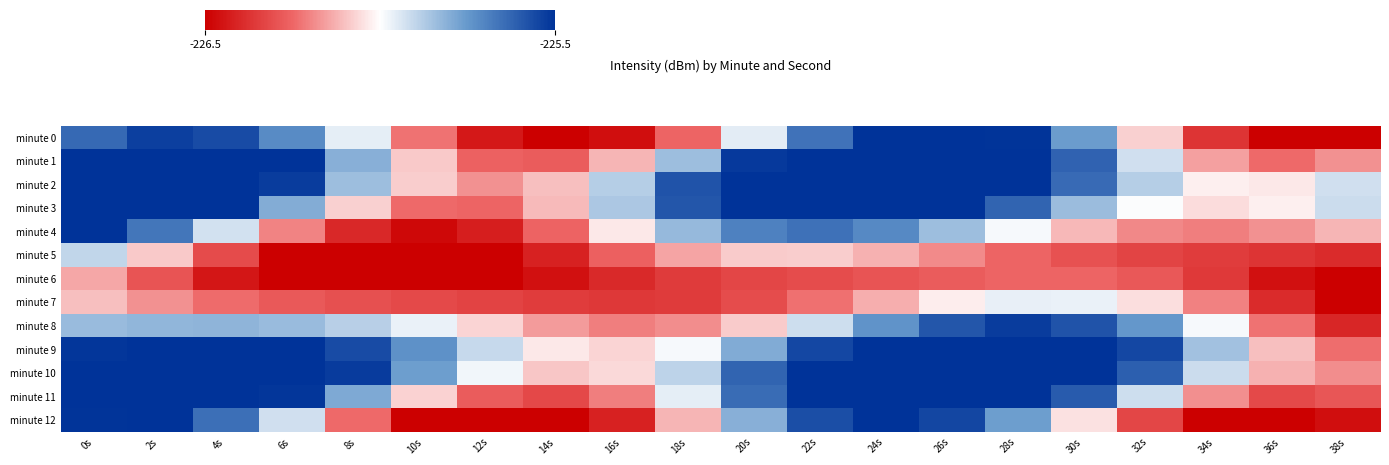

How many categories are shown in the chart?

20